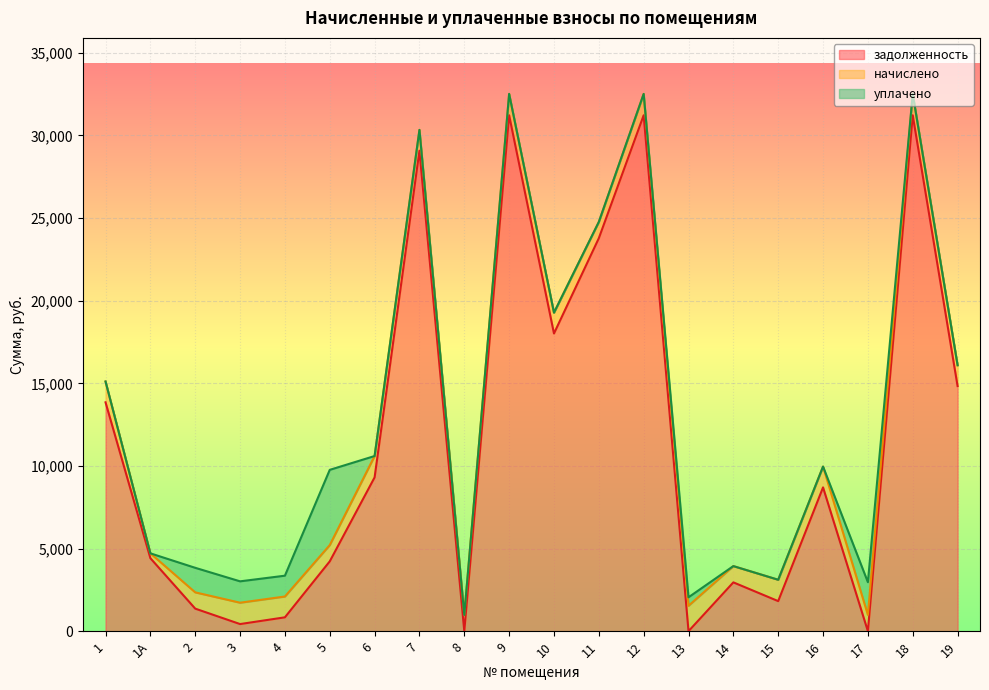

The value of задолженность at 1А is 4418.1. True or false?

True